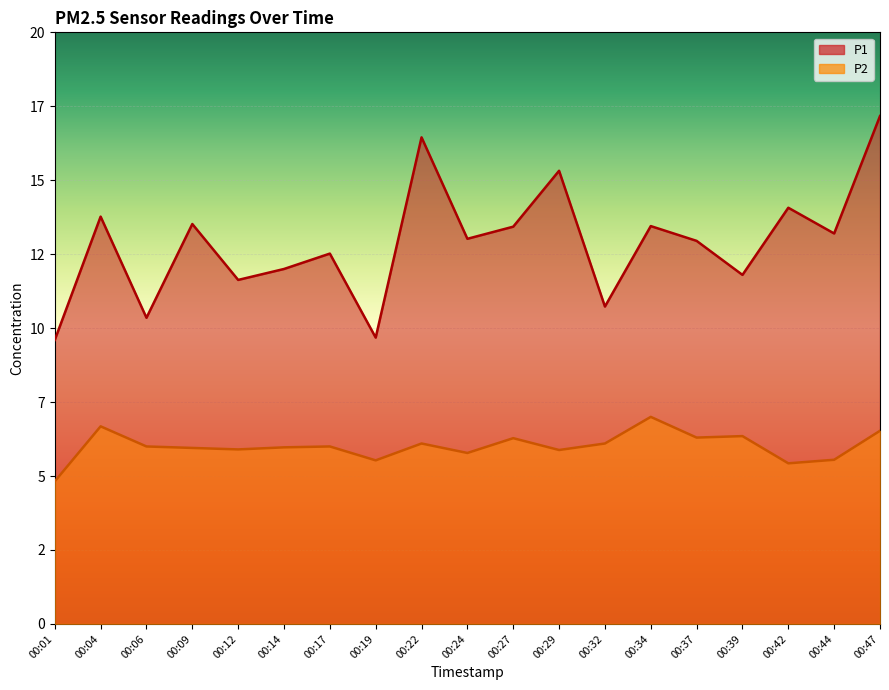

What is the sum of the P1 values at 00:17 and 00:42?

26.6